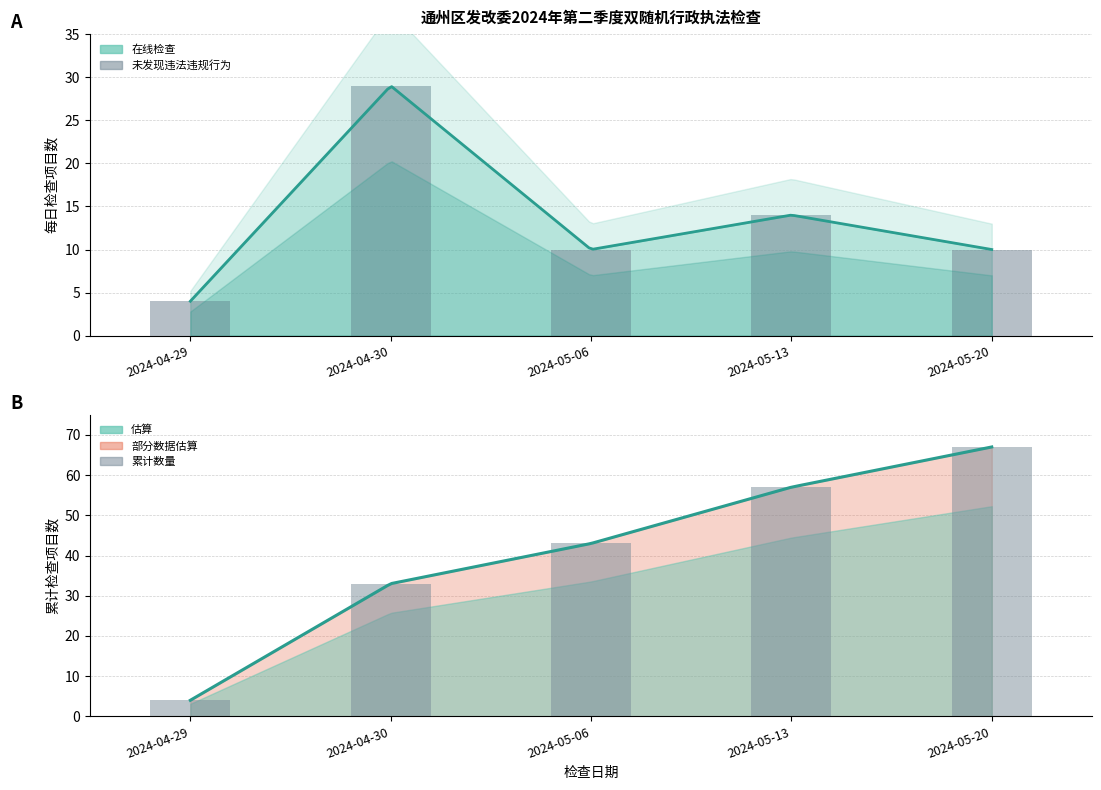

What position from the right is 2024-04-30?

4